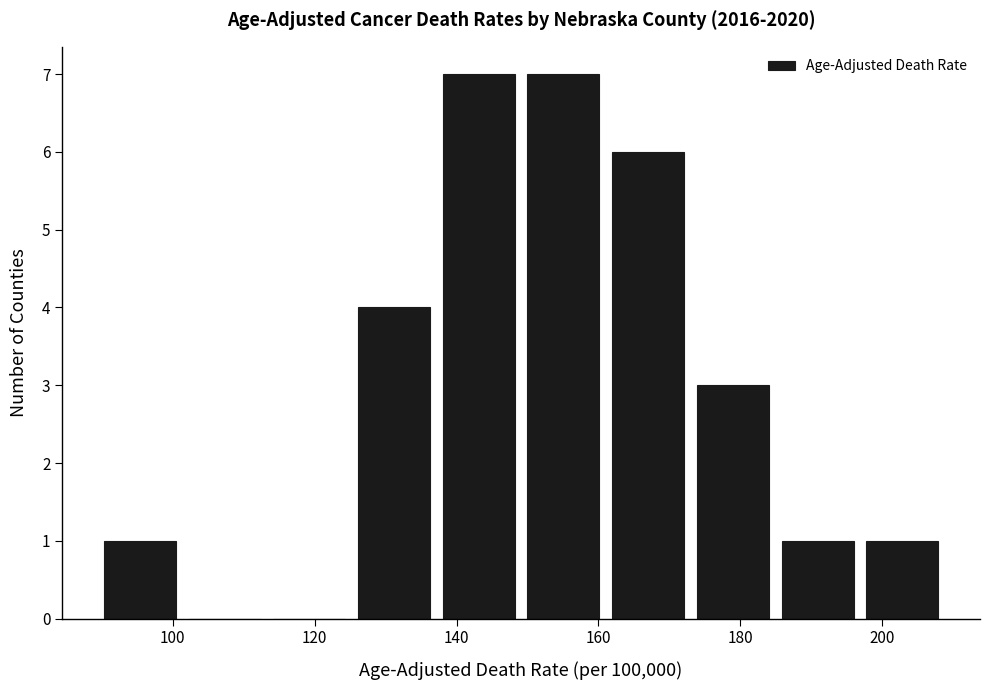

Reading left to right, list every bar in this chart as the range it spans on the x-axis followed by its height. Neither the bar edges nor the heights are printed on the chart, so give them approximately, as read against the axes.

90 to 102: 1
102 to 114: 0
114 to 126: 0
126 to 138: 4
138 to 150: 7
150 to 162: 7
162 to 172: 6
172 to 184: 3
184 to 196: 1
196 to 208: 1